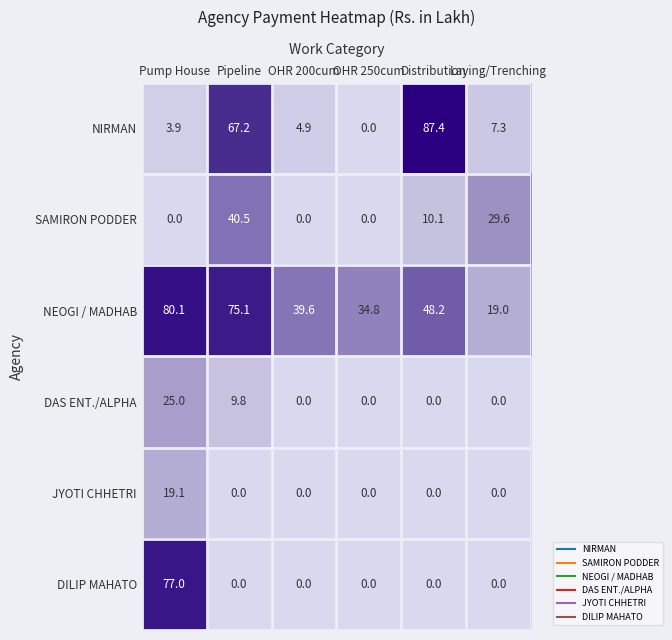

Which series has the widest spread of values?

NIRMAN